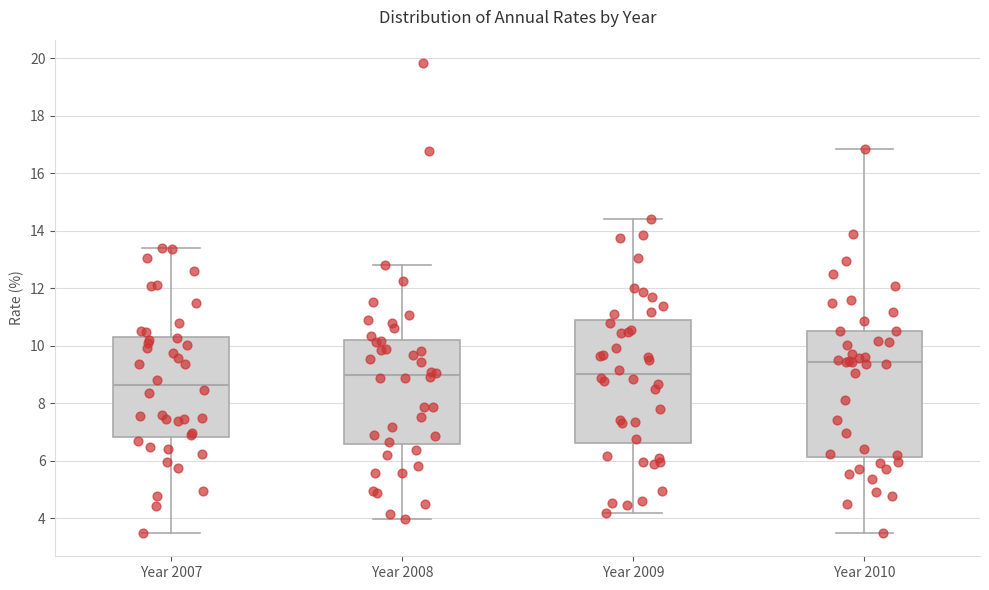

Reading left to right, transcribe this box plot: for each box, give where its median line is, the range the box spans, and where its two whiskers end, as read against the y-axis. The values are not printed on the chart, so give them approximately, as read against the axis.

Year 2007: median 8.6, box 6.8 to 10.4, whiskers 3.4 to 13.4
Year 2008: median 9.0, box 6.6 to 10.2, whiskers 4.0 to 12.8
Year 2009: median 9.0, box 6.6 to 10.8, whiskers 4.2 to 14.4
Year 2010: median 9.4, box 6.2 to 10.6, whiskers 3.4 to 16.8